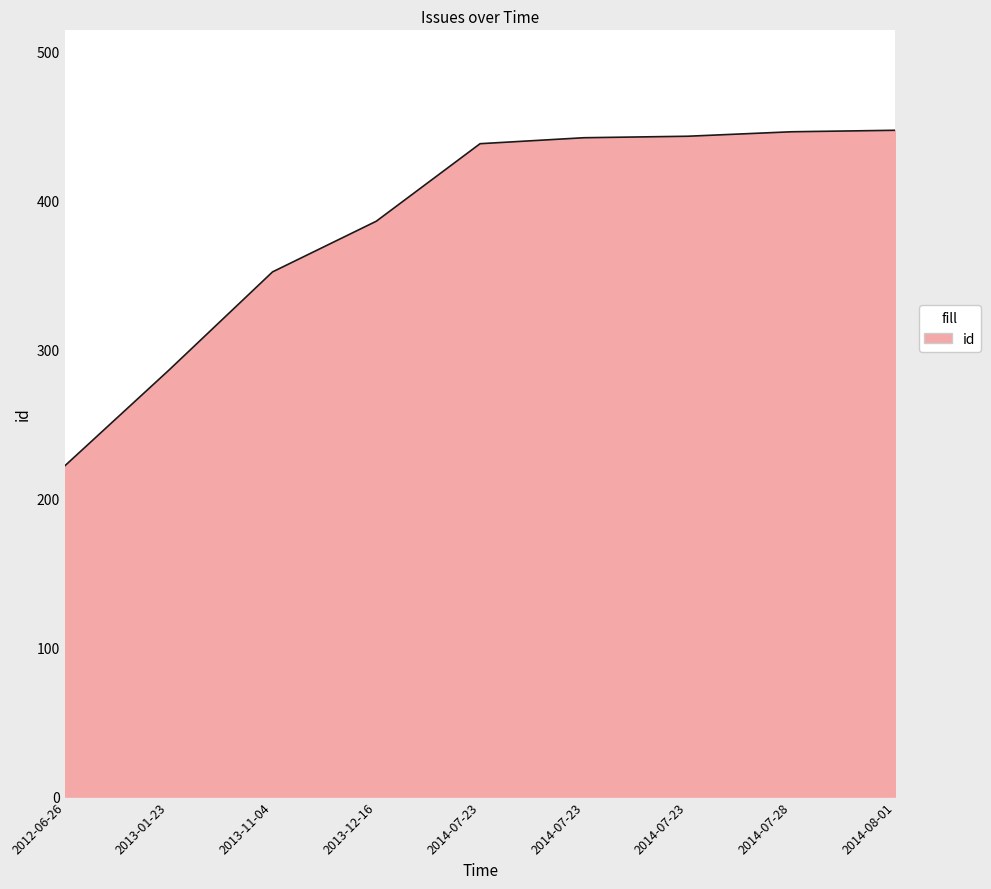

What is the sum of all values?

3462